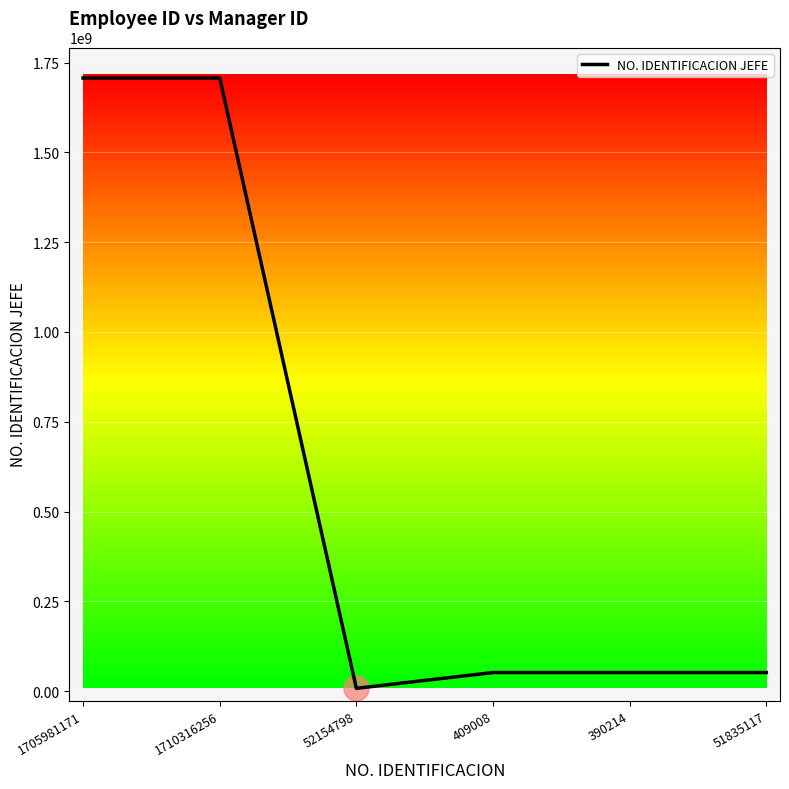

Reading left to right, transcribe all the data shown in this chart.

1705981171=1706895990	1710316256=1706895990	52154798=8248958	409008=52154798	390214=52154798	51835117=52154798